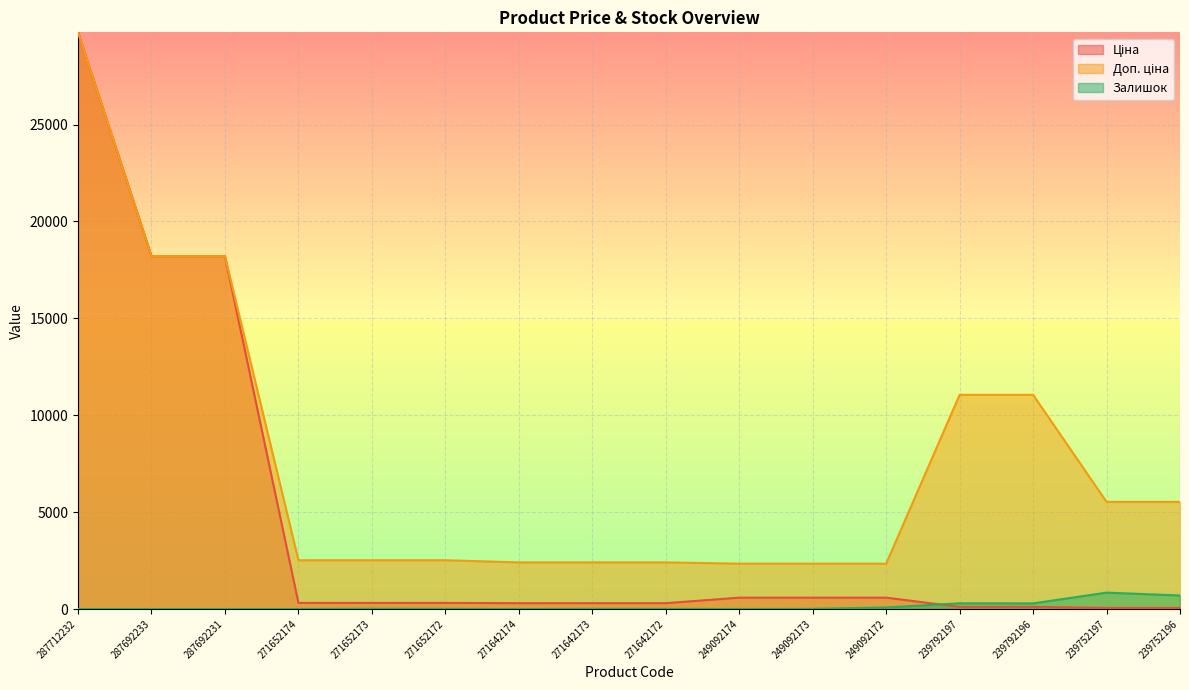

Reading right to left, what are all the values shown in this chart?

Ціна: 239752196=55.3	239752197=55.3	239792196=110.5	239792197=110.5	249092172=584.9	249092173=584.9	249092174=584.9	271642172=300.6	271642173=300.6	271642174=300.6	271652172=314.7	271652173=314.7	271652174=314.7	287692231=18212.0	287692233=18212.0	287712232=29761.5
Доп. ціна: 239752196=5528.0	239752197=5528.0	239792196=11055.0	239792197=11055.0	249092172=2339.7	249092173=2339.7	249092174=2339.7	271642172=2405.2	271642173=2405.2	271642174=2405.2	271652172=2517.5	271652173=2517.5	271652174=2517.5	287692231=18212.0	287692233=18212.0	287712232=29761.5
Залишок: 239752196=698.0	239752197=845.0	239792196=290.0	239792197=295.0	249092172=78.0	249092173=8.0	249092174=0.0	271642172=6.0	271642173=9.0	271642174=0.0	271652172=6.0	271652173=14.0	271652174=0.0	287692231=0.0	287692233=0.0	287712232=0.0